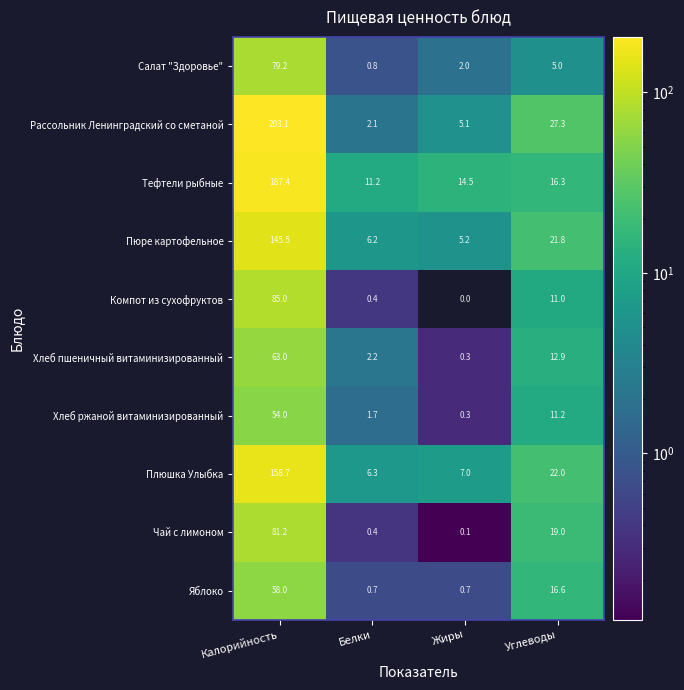

Which series has the largest range (max minus min)?

Рассольник Ленинградский со сметаной